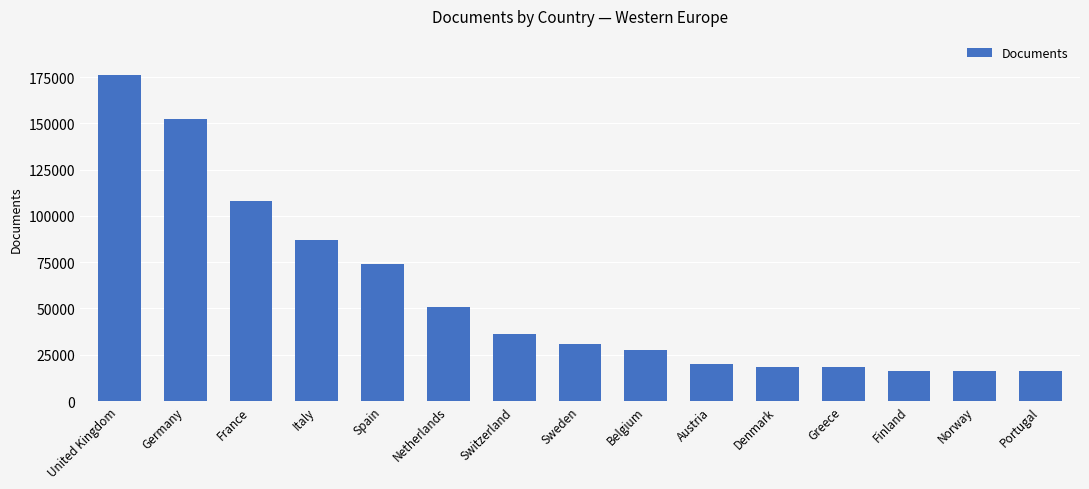

How many categories are shown in the chart?

15